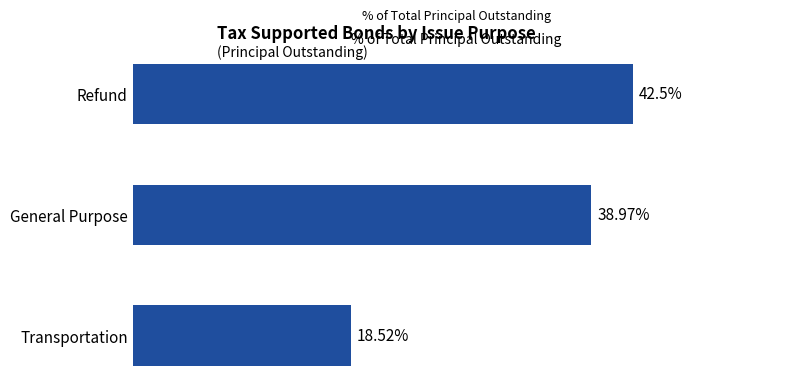

What is the label of the 1st bar from the bottom?

Transportation